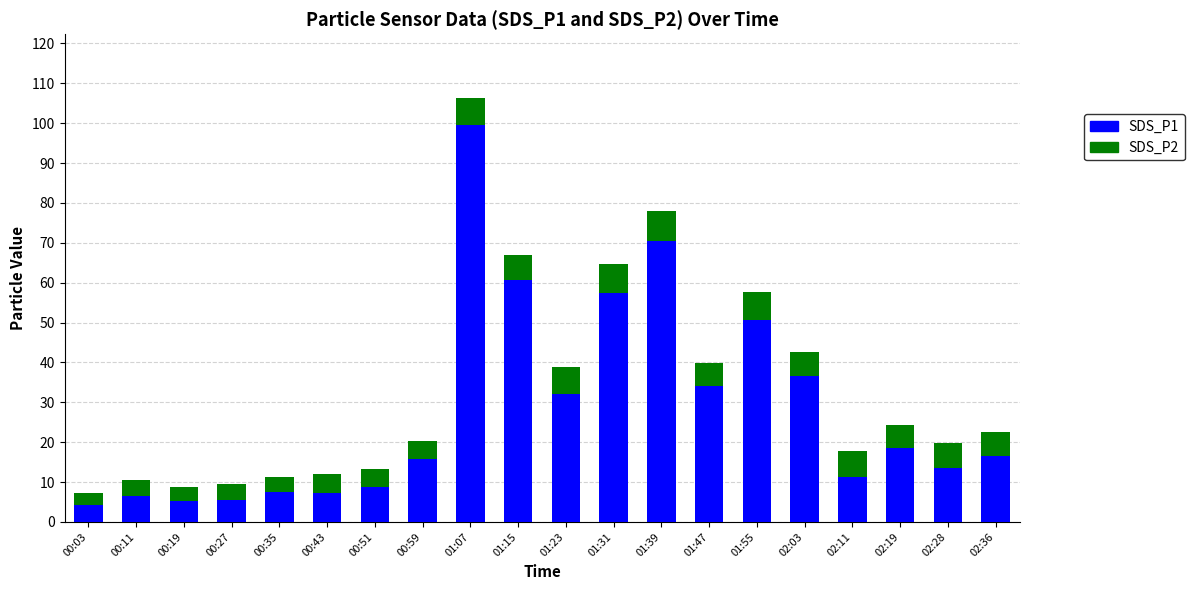

The SDS_P1 series shows 57.5 at 01:31. True or false?

True